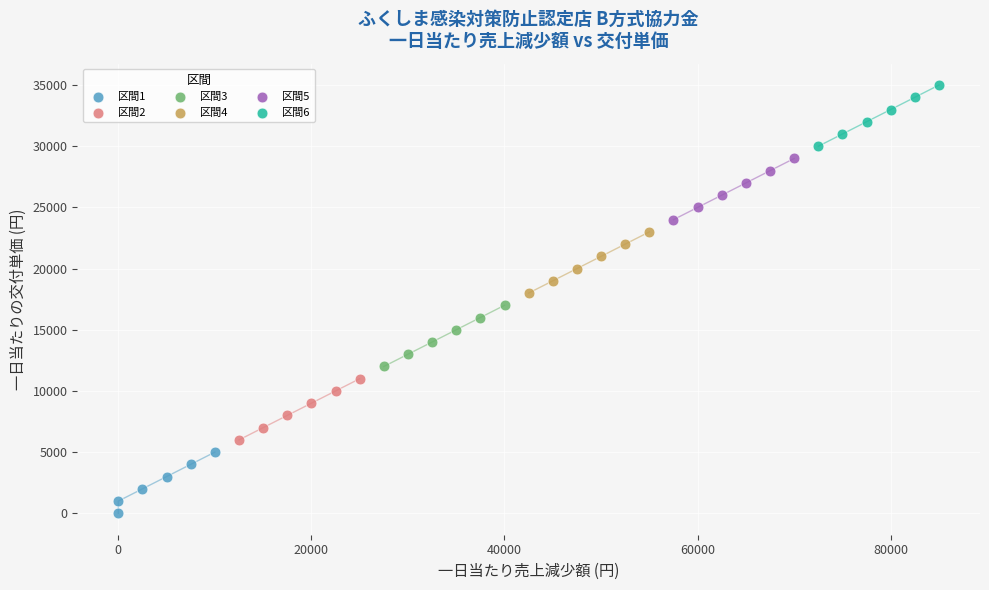

Which series contains the highest Y value?

区間6